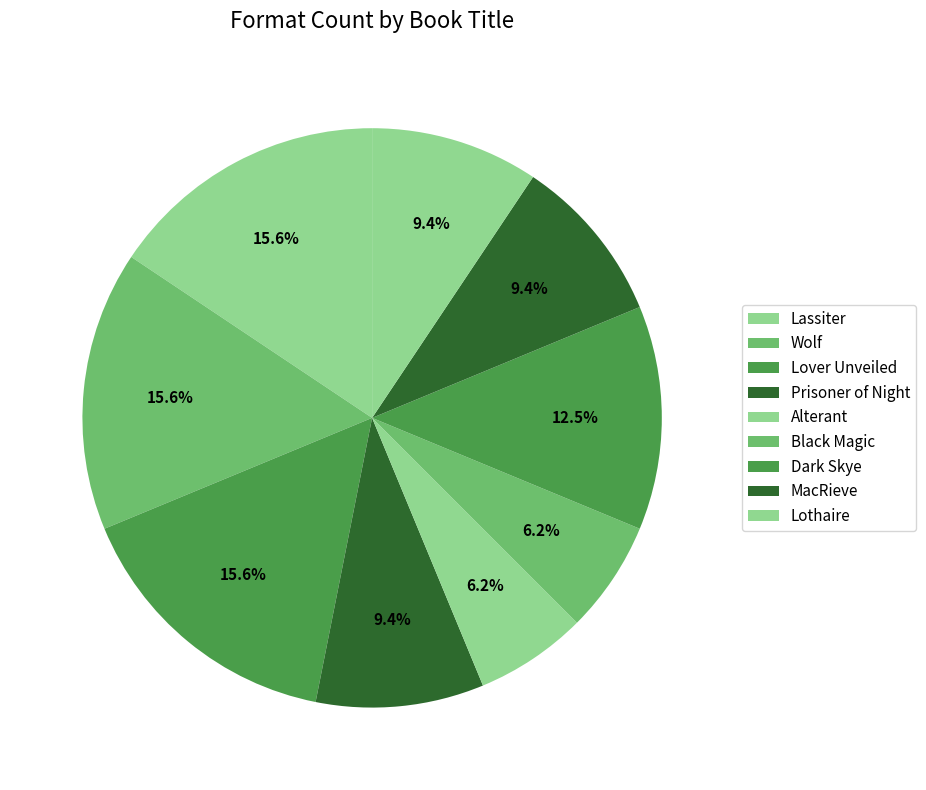

Rank the categories by value from lowest to highest.

Alterant, Black Magic, Prisoner of Night, MacRieve, Lothaire, Dark Skye, Lassiter, Wolf, Lover Unveiled